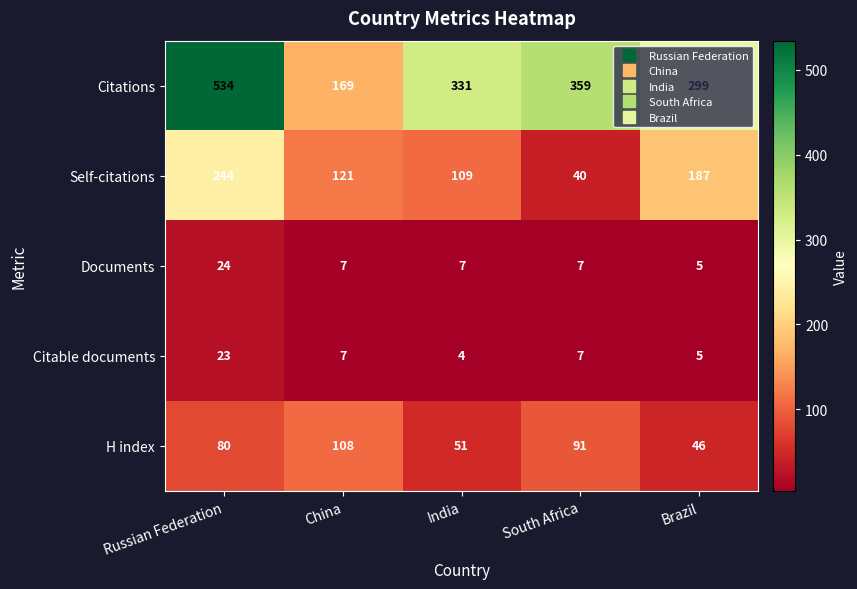

What is the sum of all H index values?

376